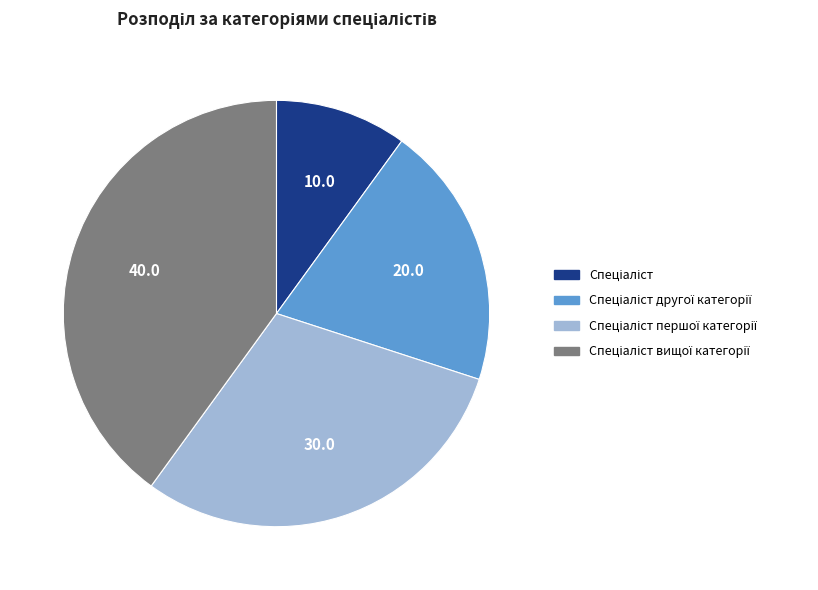

How many segments does this pie chart have?

4